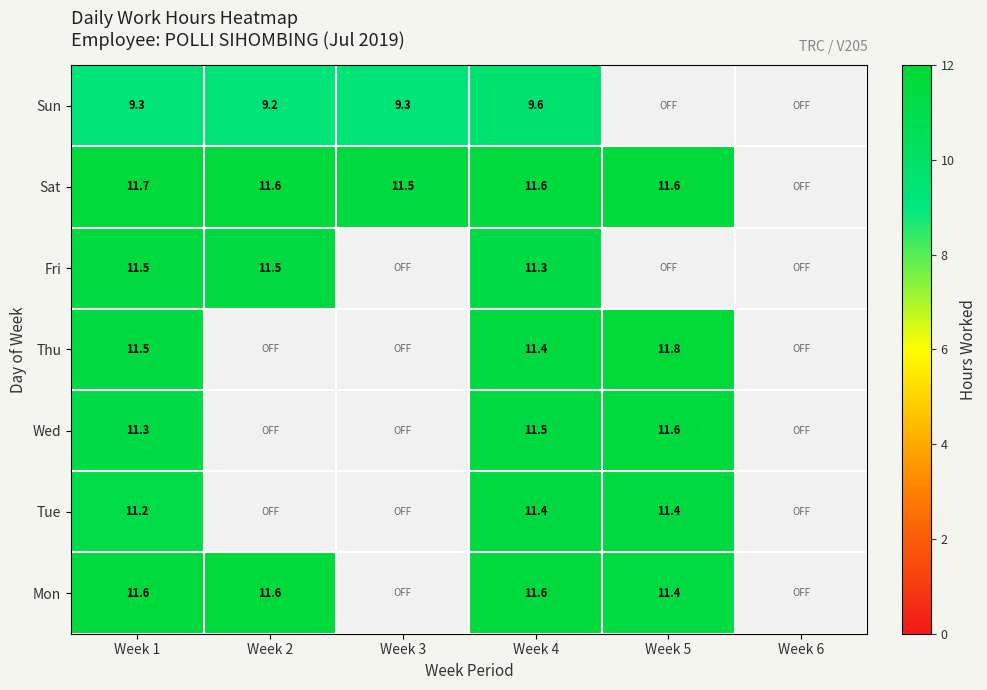

What is the maximum value for Tue?

11.4